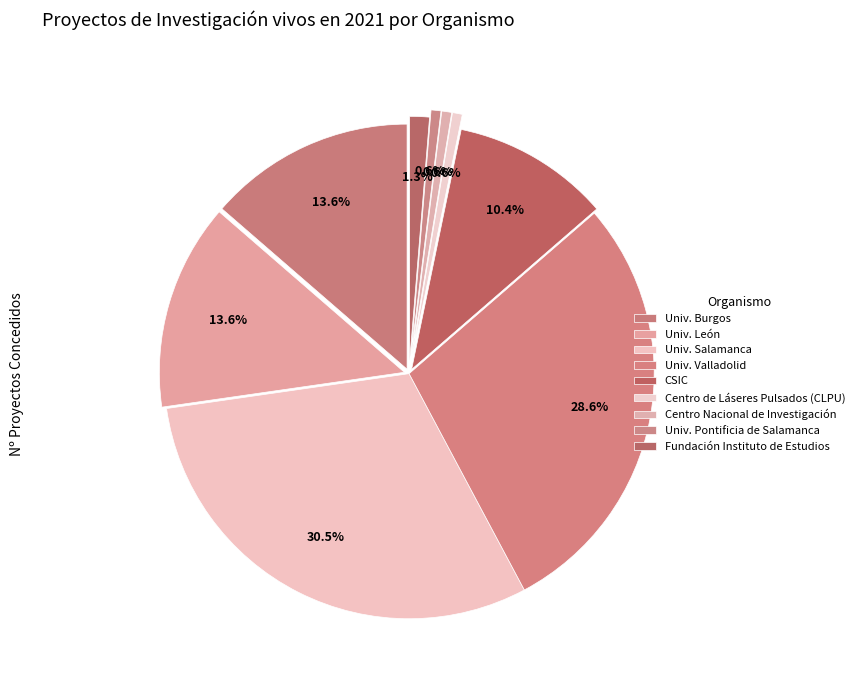

Count the number of slices in the pie.

9